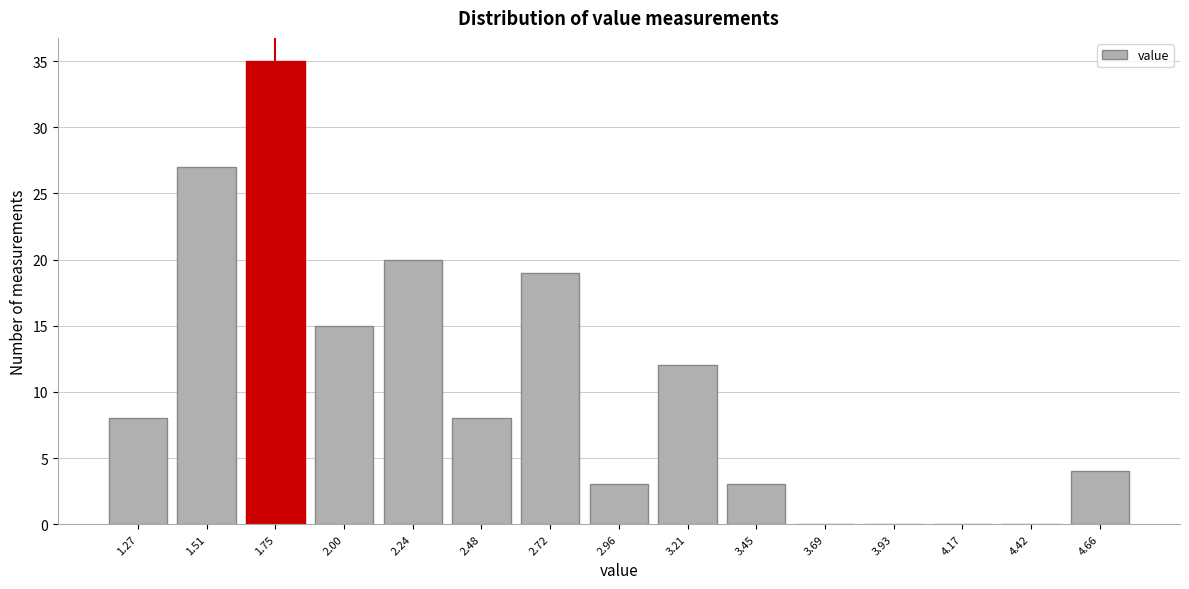

Reading left to right, what are all the values shown in this chart?

1.27=8	1.51=27	1.75=35	2.00=15	2.24=20	2.48=8	2.72=19	2.96=3	3.21=12	3.45=3	3.69=0	3.93=0	4.17=0	4.42=0	4.66=4